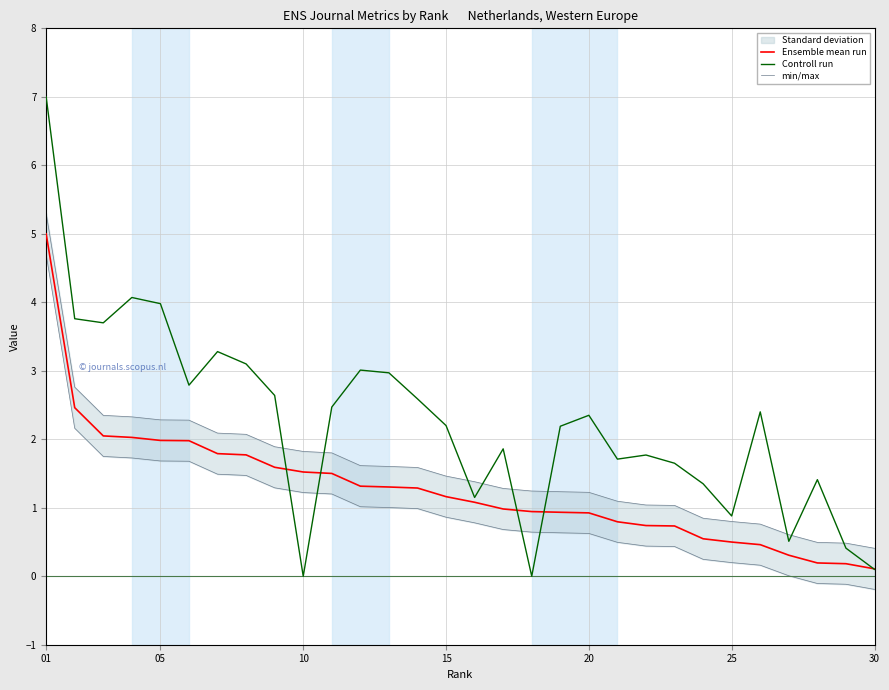

Which series ends up on top after the final intersection of Ensemble mean run and Controll run?

Ensemble mean run